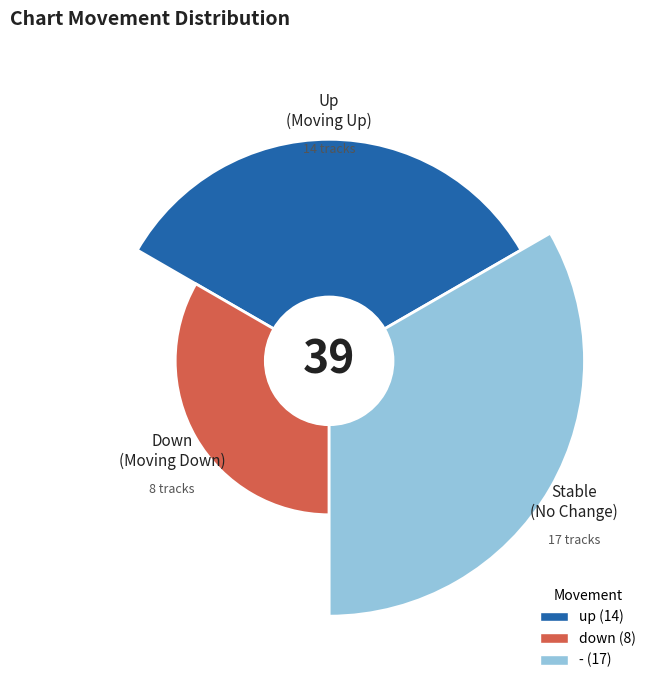

Rank the categories by value from highest to lowest.

-, up, down